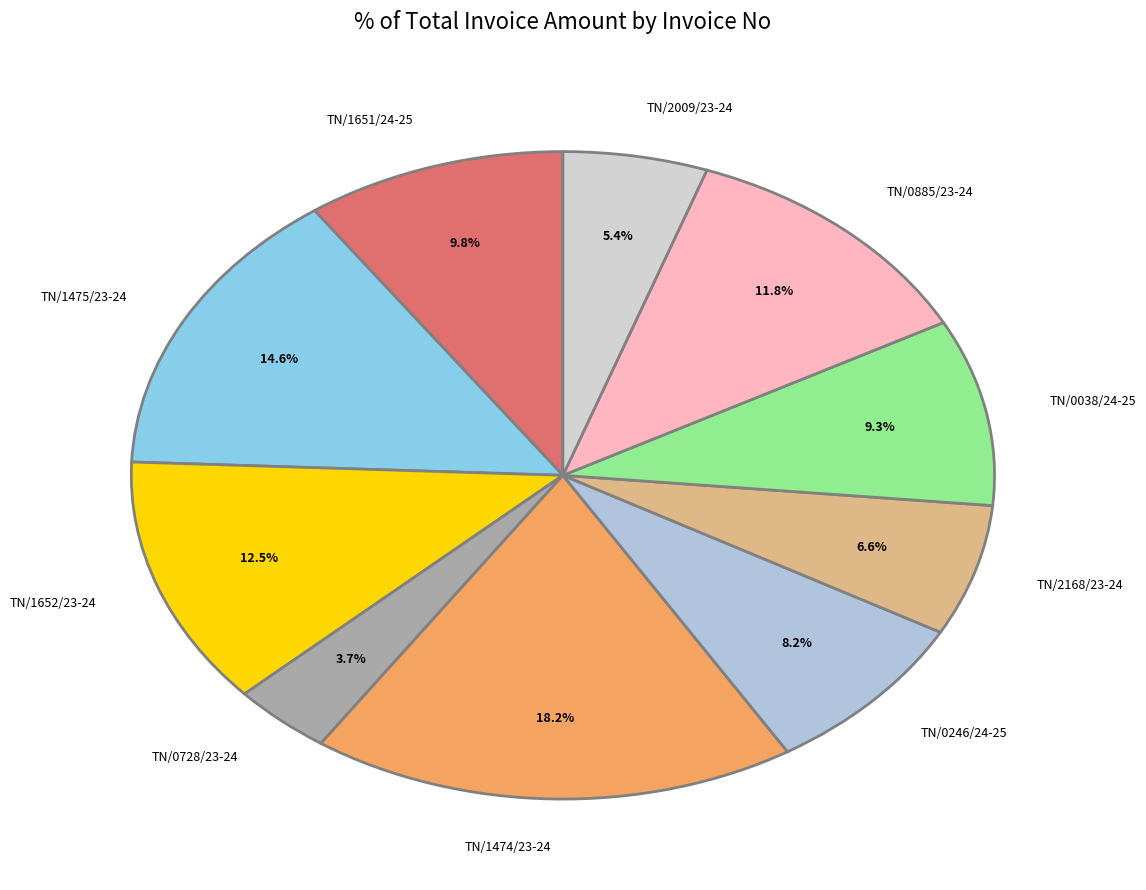

Does TN/2168/23-24 represent more than half of the total?

No